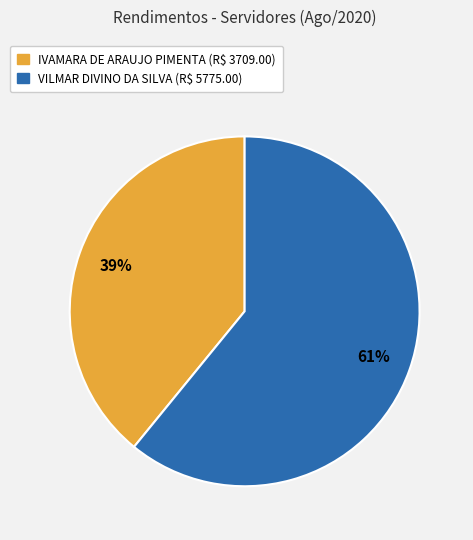

Is it true that VILMAR DIVINO DA SILVA is 61% of the pie?

True